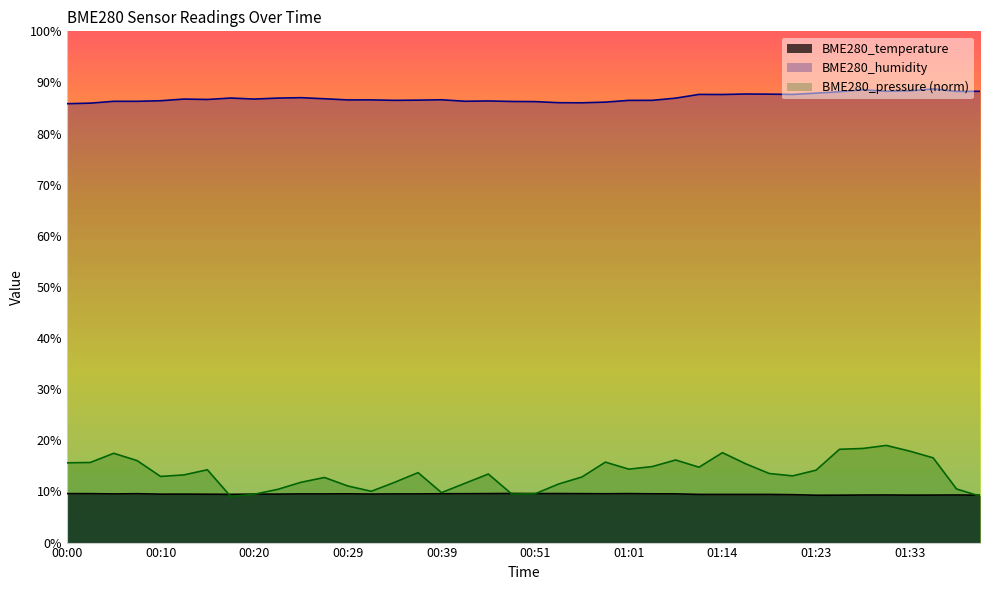

What is the label of the 28th point from the right?

00:29